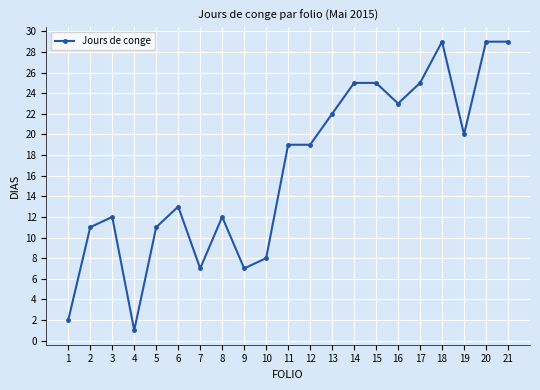

What is the sum of the values at 3 and 2?

23